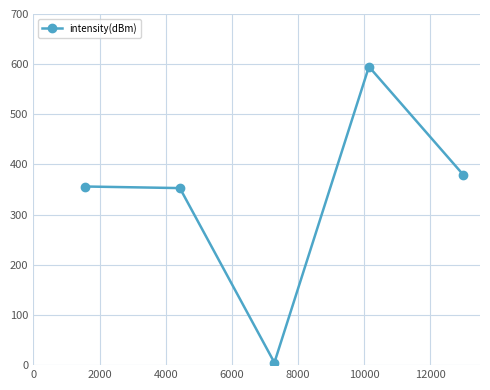

How many interior local valleys (lower than both neighbors) does the data have?

1